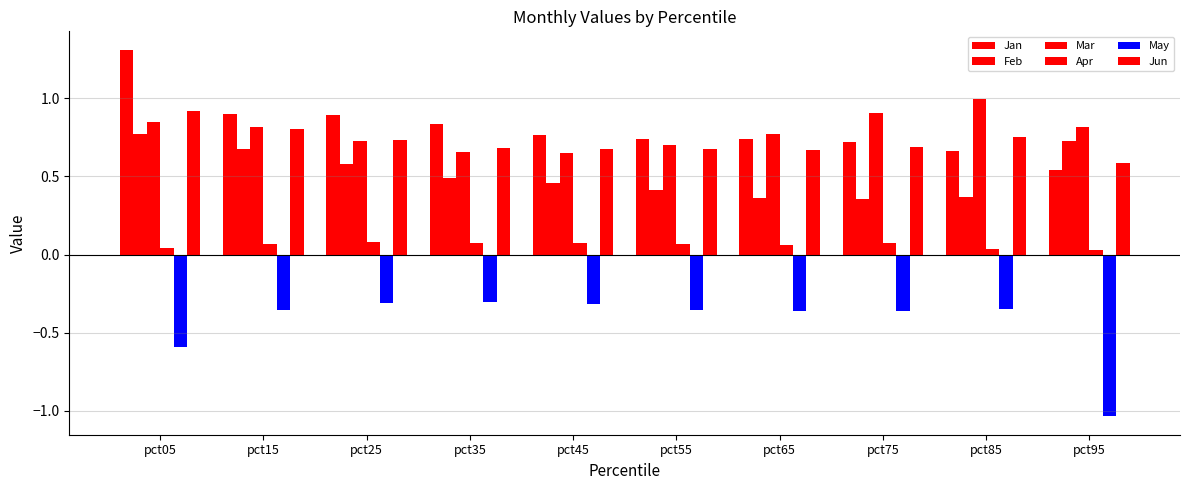

Which series has the largest range (max minus min)?

Jan